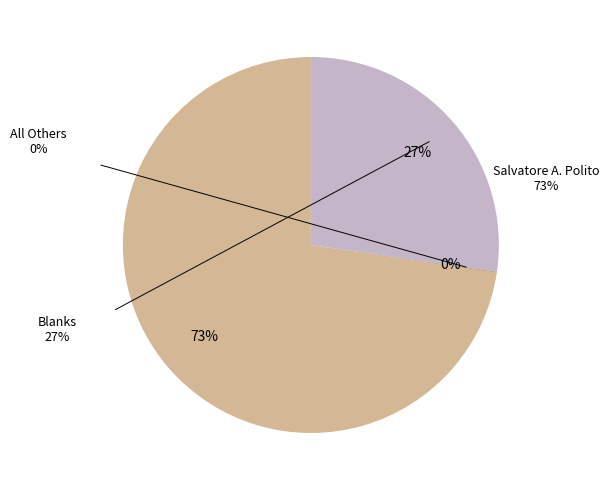

How many slices are in this pie chart?

3